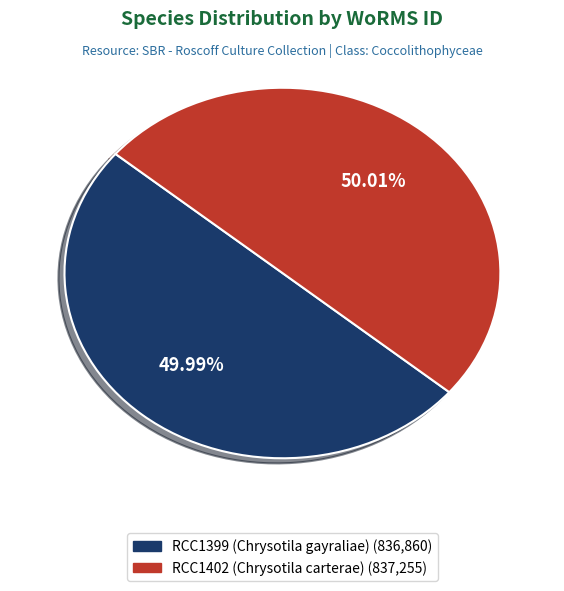

Count the number of slices in the pie.

2